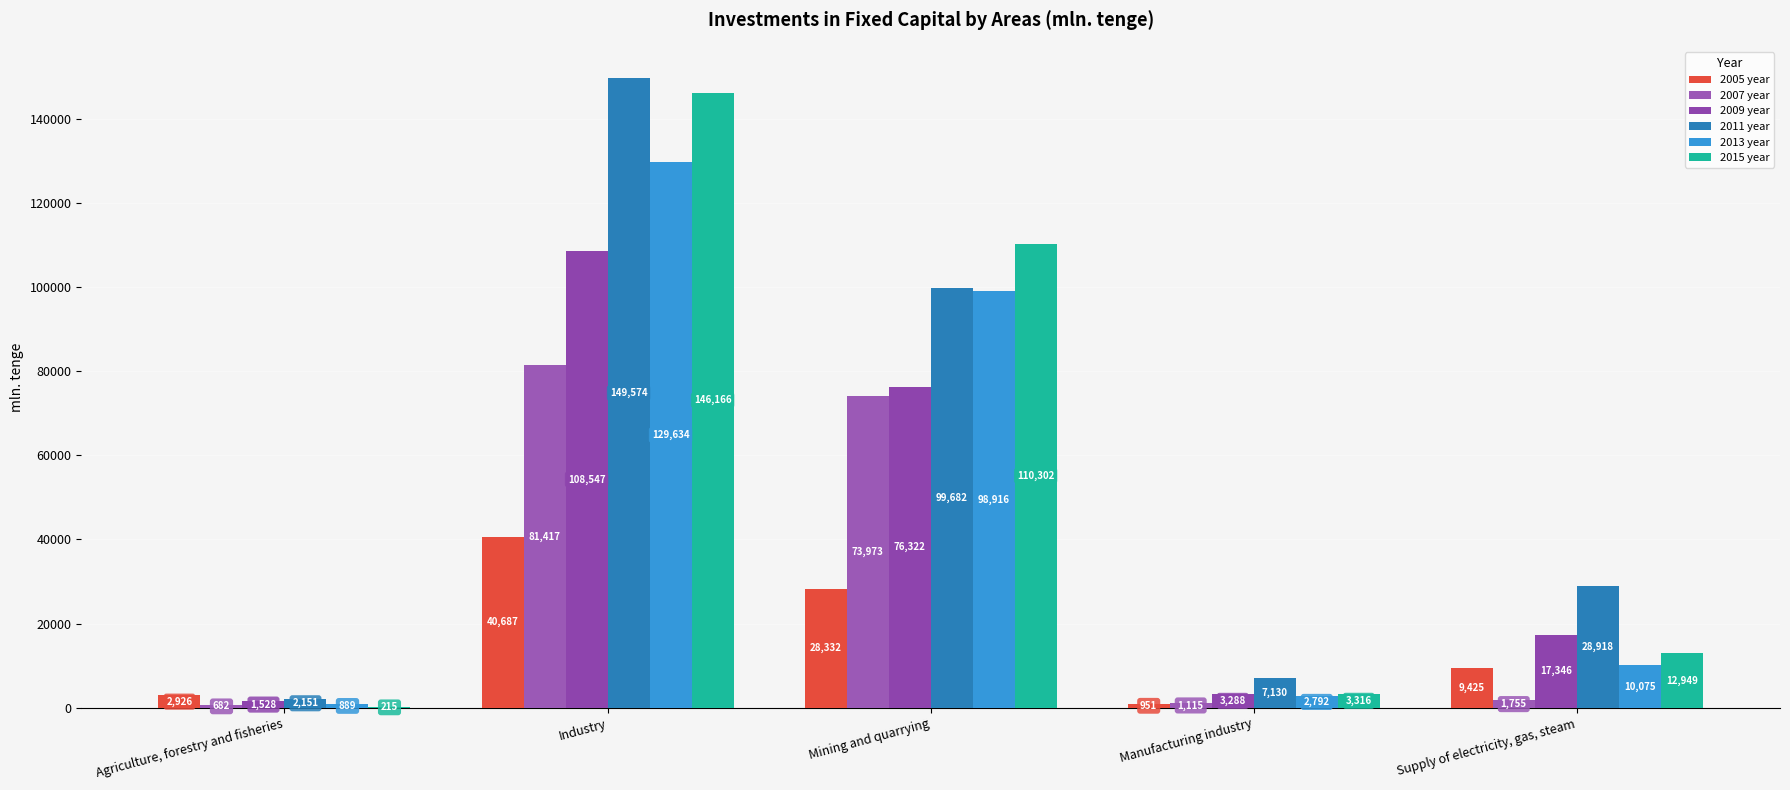

How many categories are shown in the chart?

5